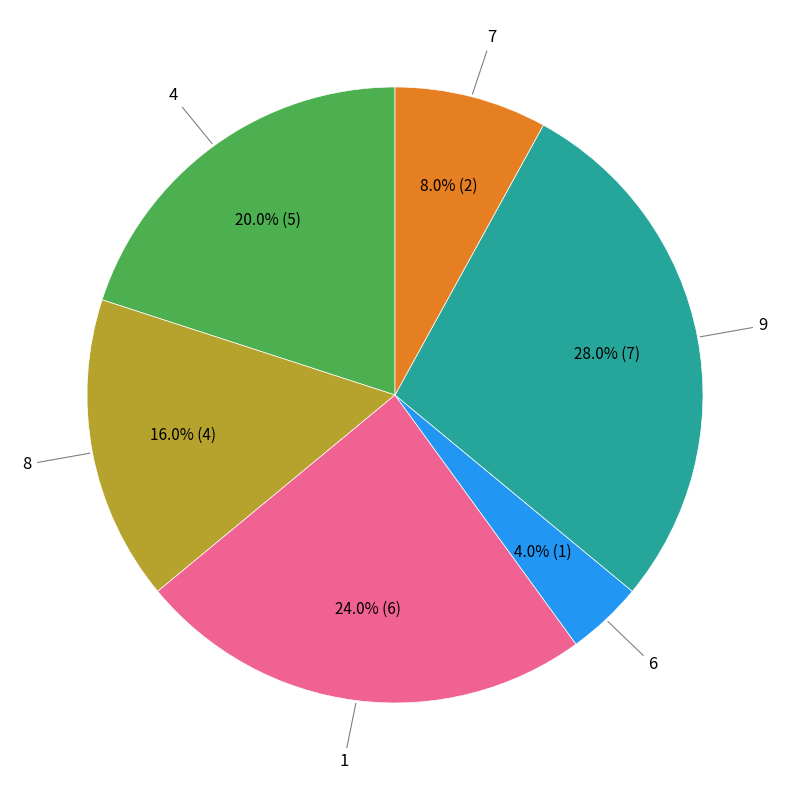

To the nearest percent, what is the average slice percentage?

17%